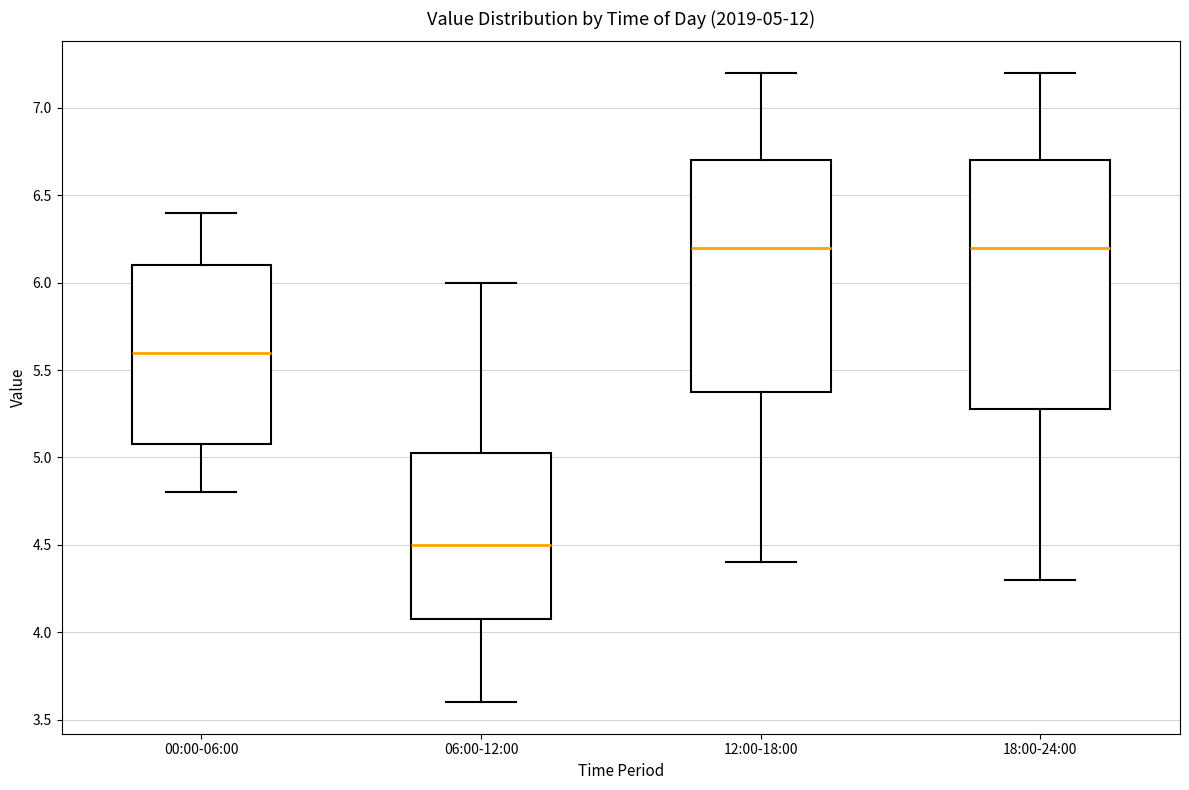

Comparing the boxes themselves (not the whiskers), which one is the tallest?

18:00-24:00